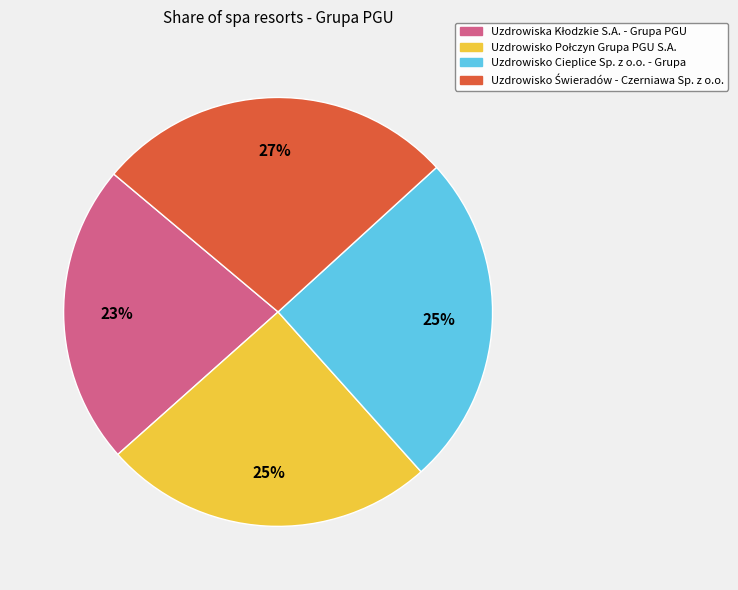

To the nearest percent, what is the average slice percentage?

25%